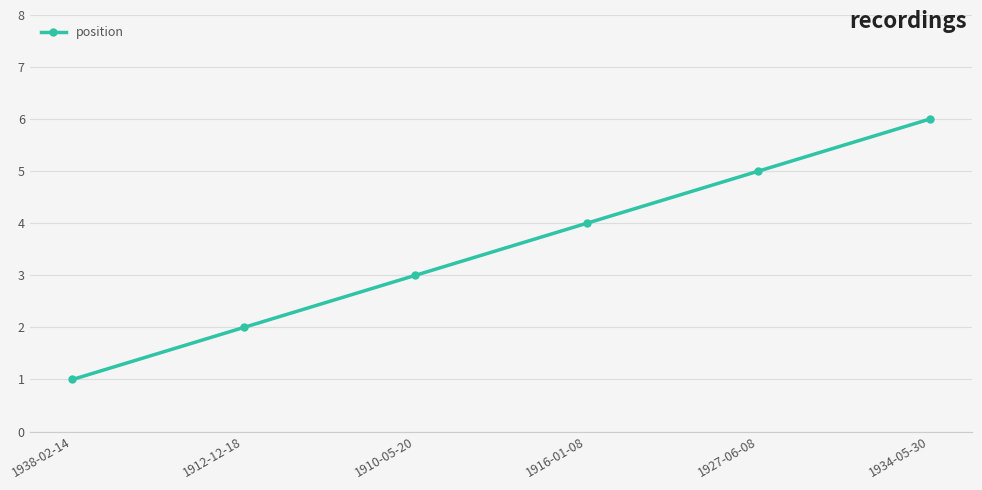

Does the chart have visible grid lines?

Yes